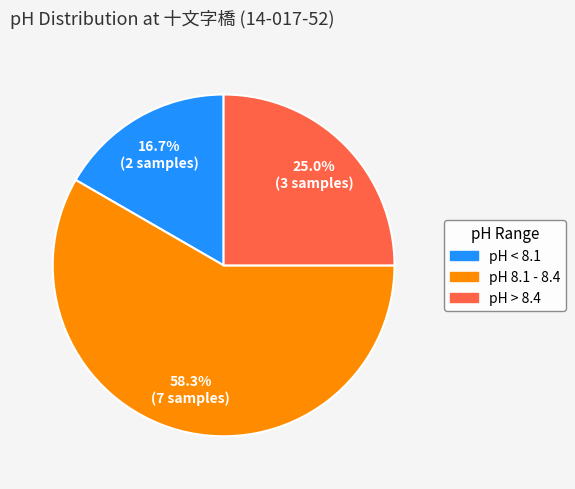

Is there any slice that represents more than half of the pie?

Yes